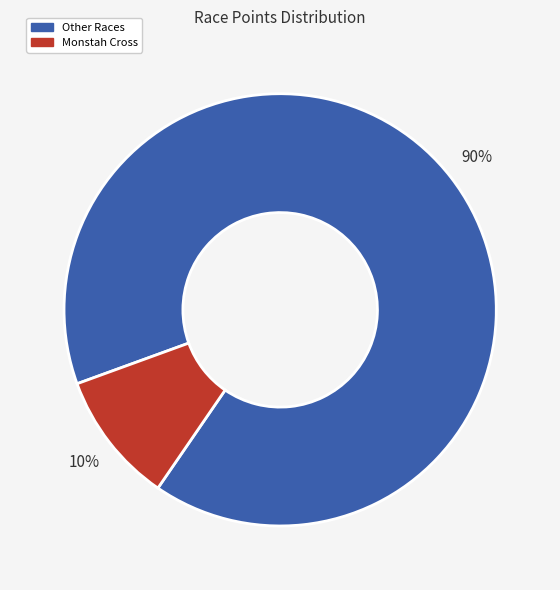

Count the number of slices in the pie.

2